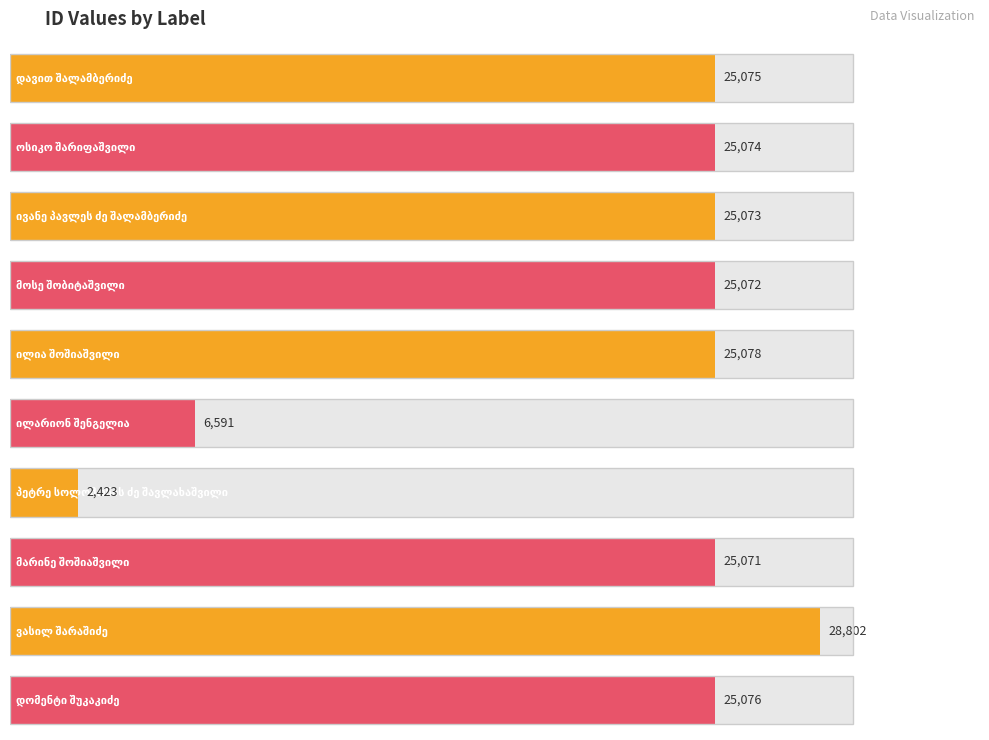

What is the label of the 3rd bar from the right?

მარინე შოშიაშვილი